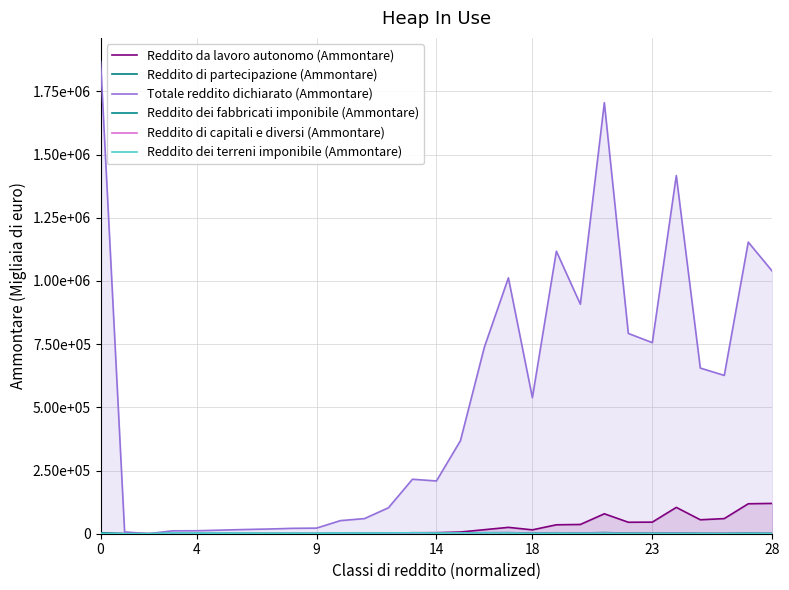

At how many categories does at least one series exceed 651128?

12